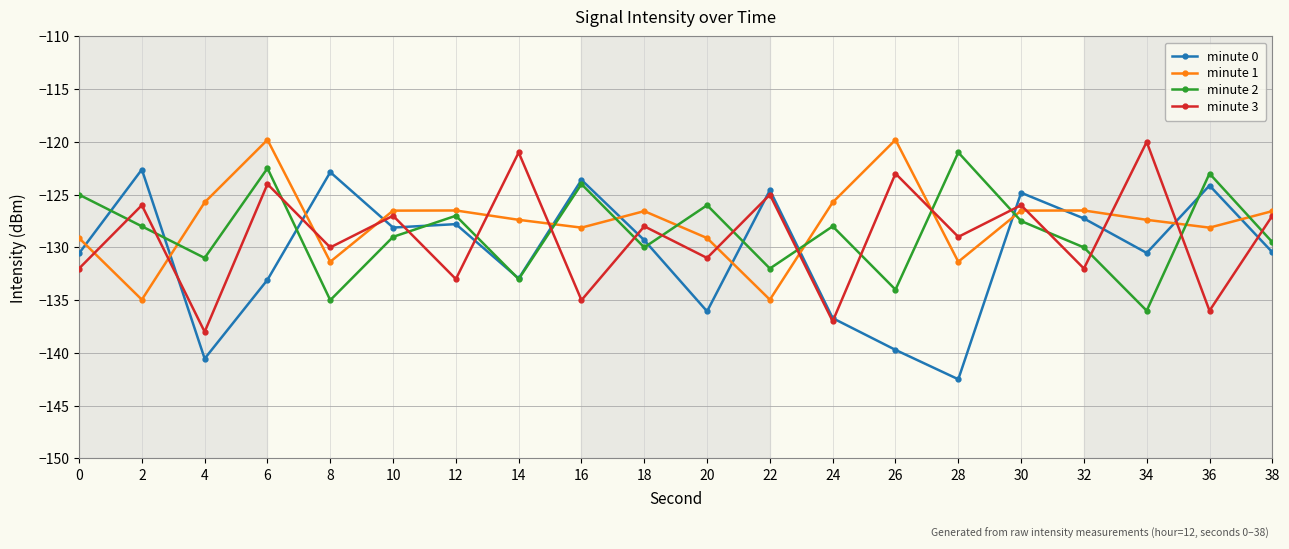

What is the smallest value displayed?

-142.5